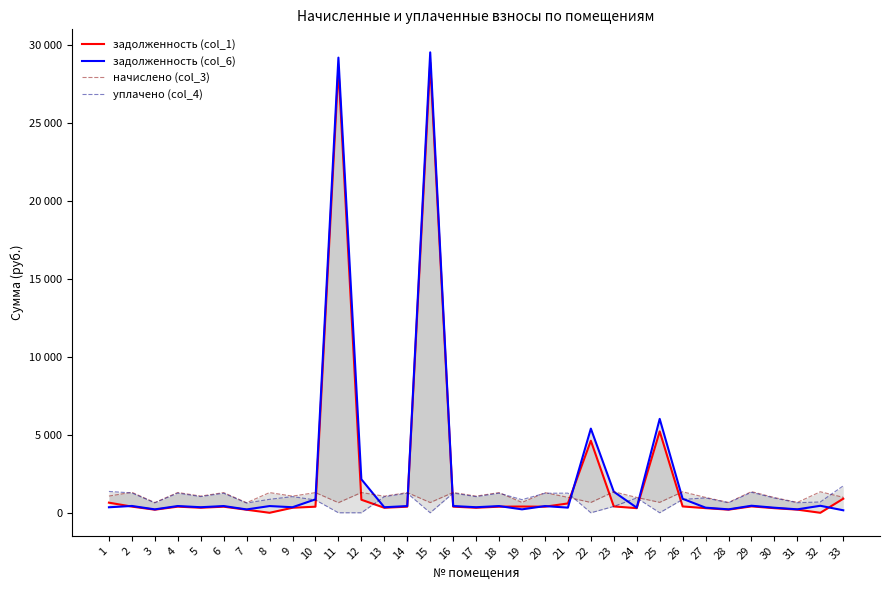

What is the average value of the задолженность (col_6) series?

2547.2